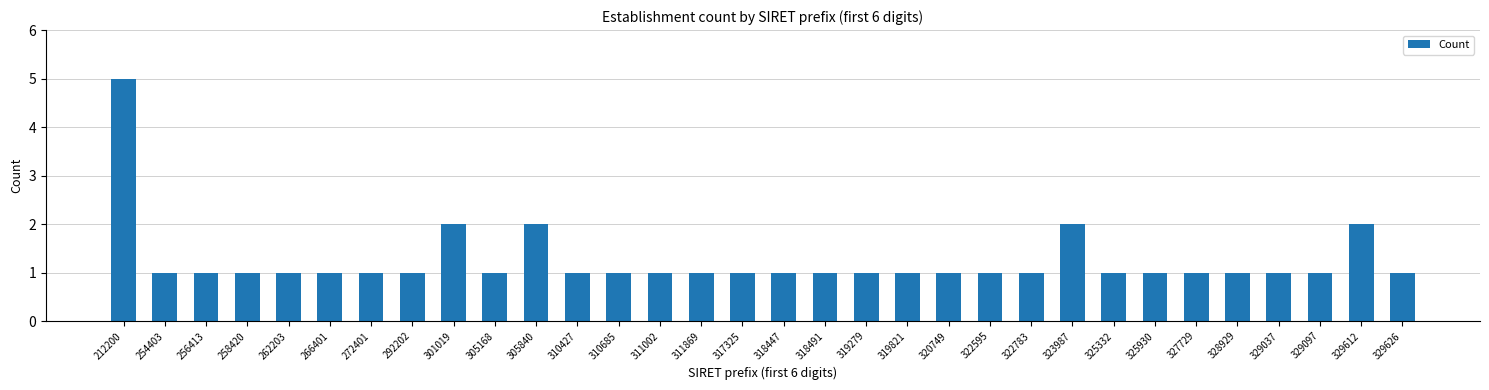

True or false: the data shows 1 at 328929.

True